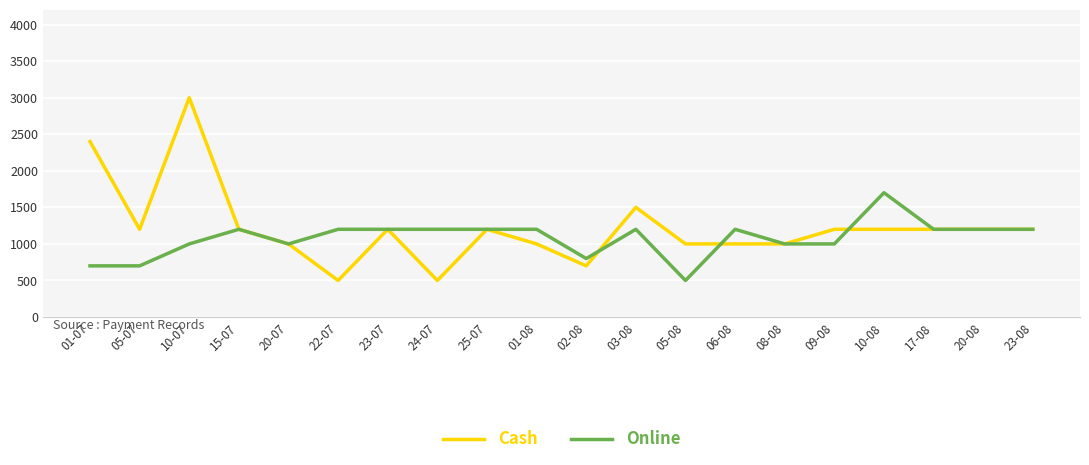

Where is Cash nearest to the value 1750?

03-08